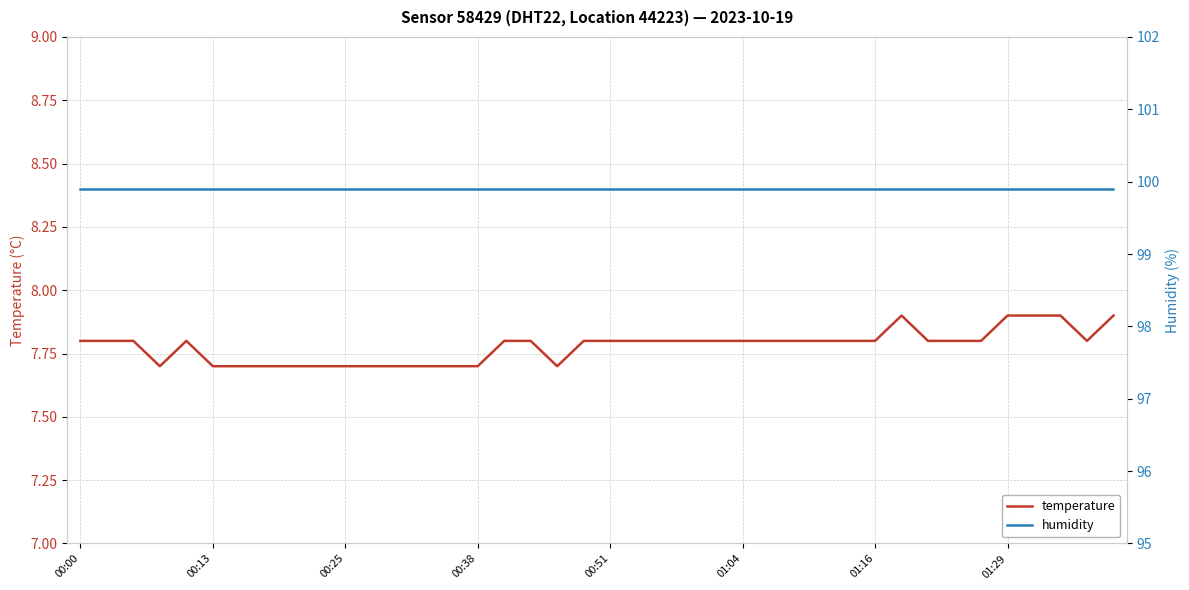

What is the difference between the second highest and minimum values in the temperature series?

0.2